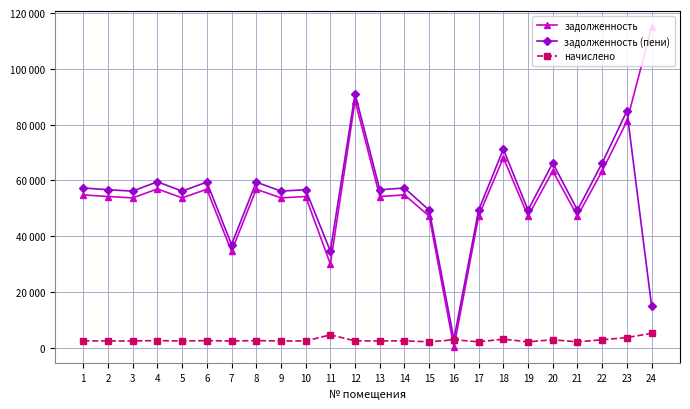

What are all the series names shown in the legend?

задолженность, задолженность (пени), начислено